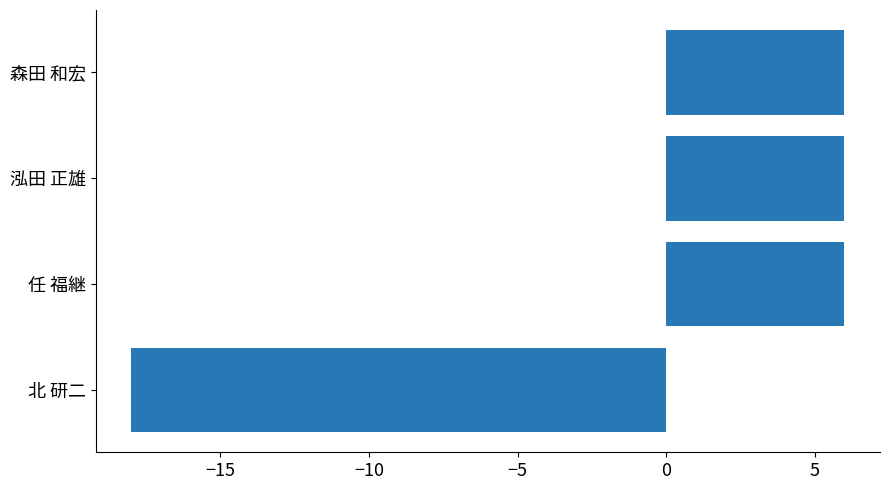

Reading bottom to top, extract all data points from this chart.

北 研二=-18	任 福継=6	泓田 正雄=6	森田 和宏=6